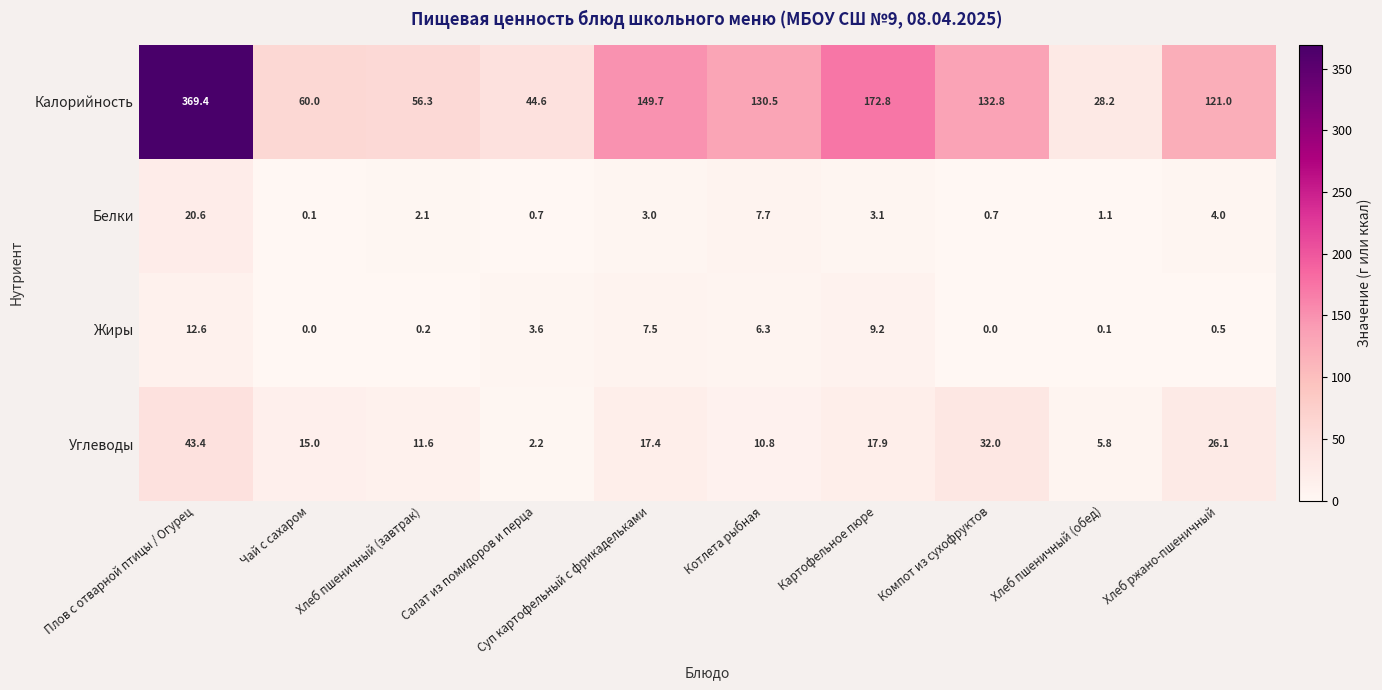

What is the difference between the second highest and second lowest values in the Жиры series?

9.2